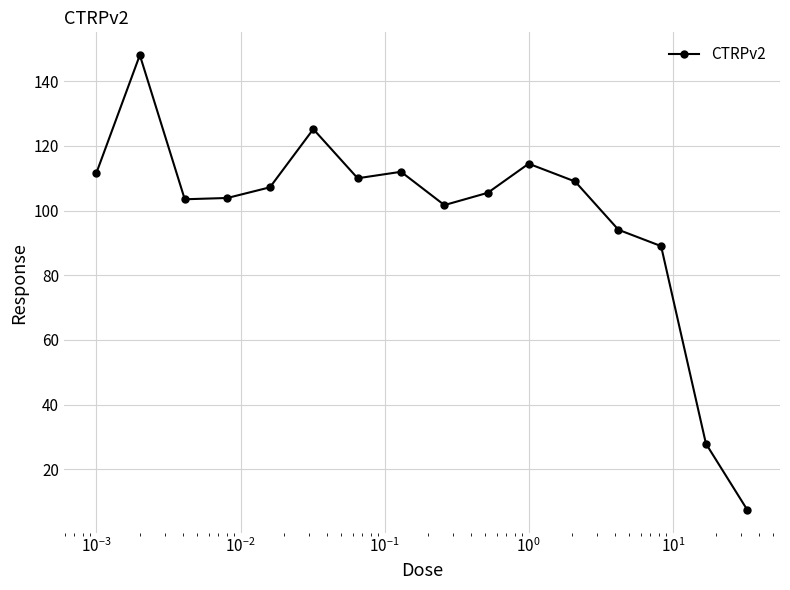

True or false: the data has more than 1 interior local peaks.

True